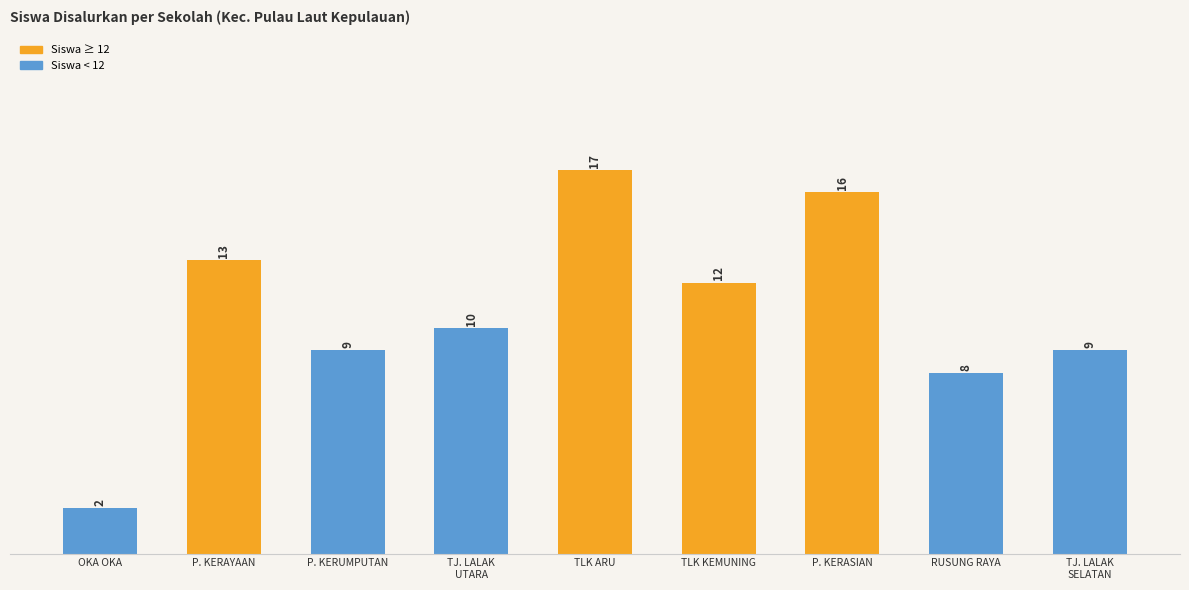

What is the approximate value at RUSUNG RAYA?

8